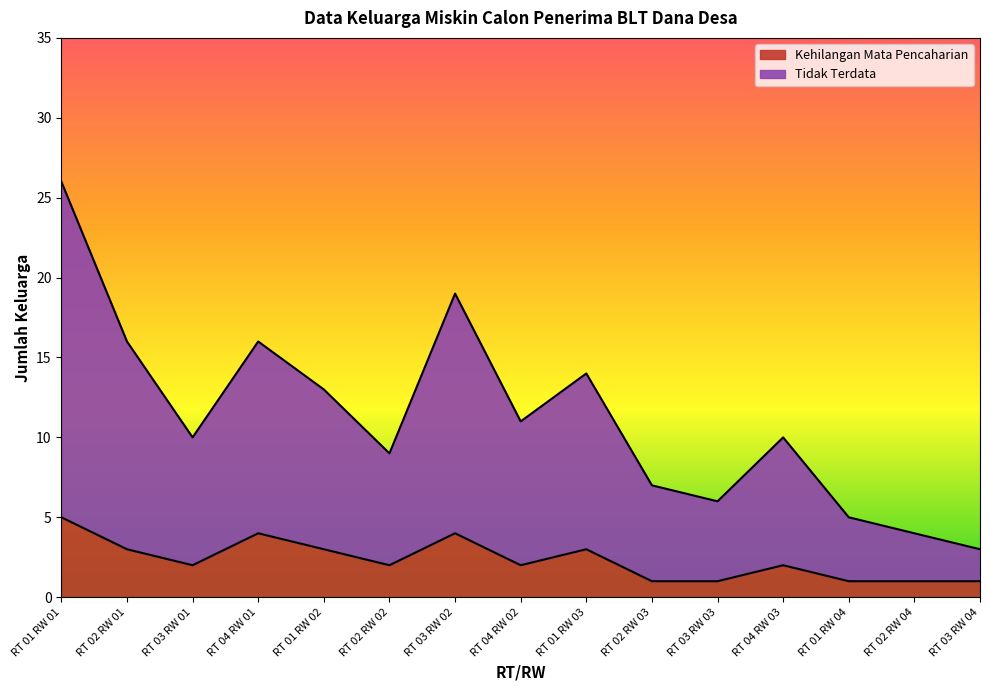

How many distinct data groups are displayed?

2